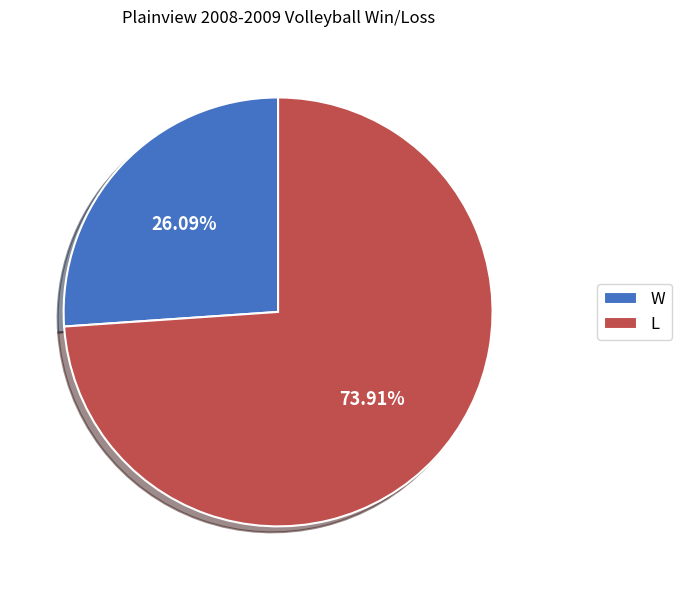

Does W account for over 50% of the chart?

No